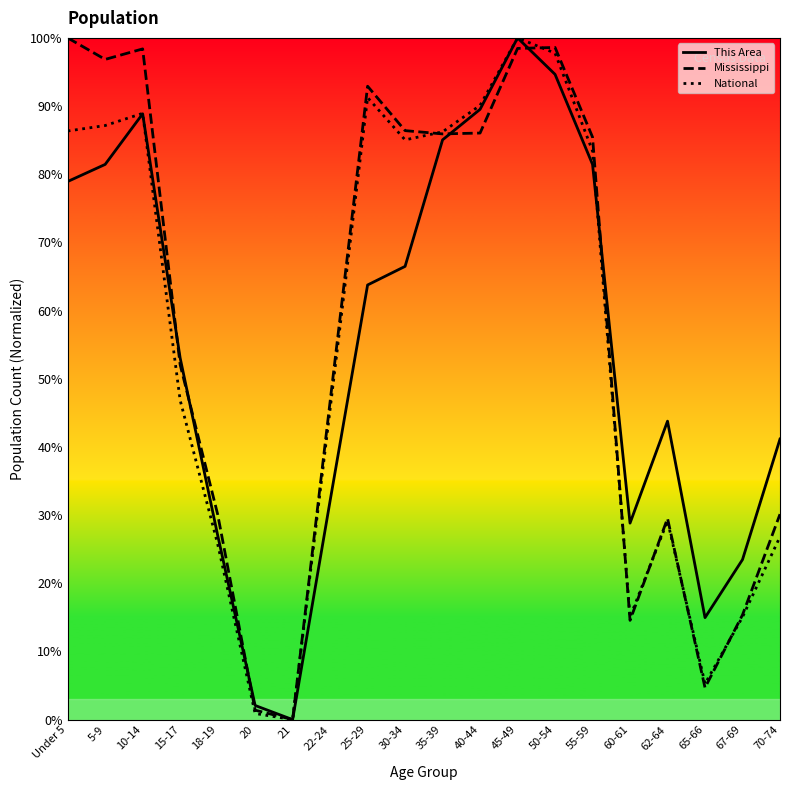

What is the maximum value for This Area?

100.0